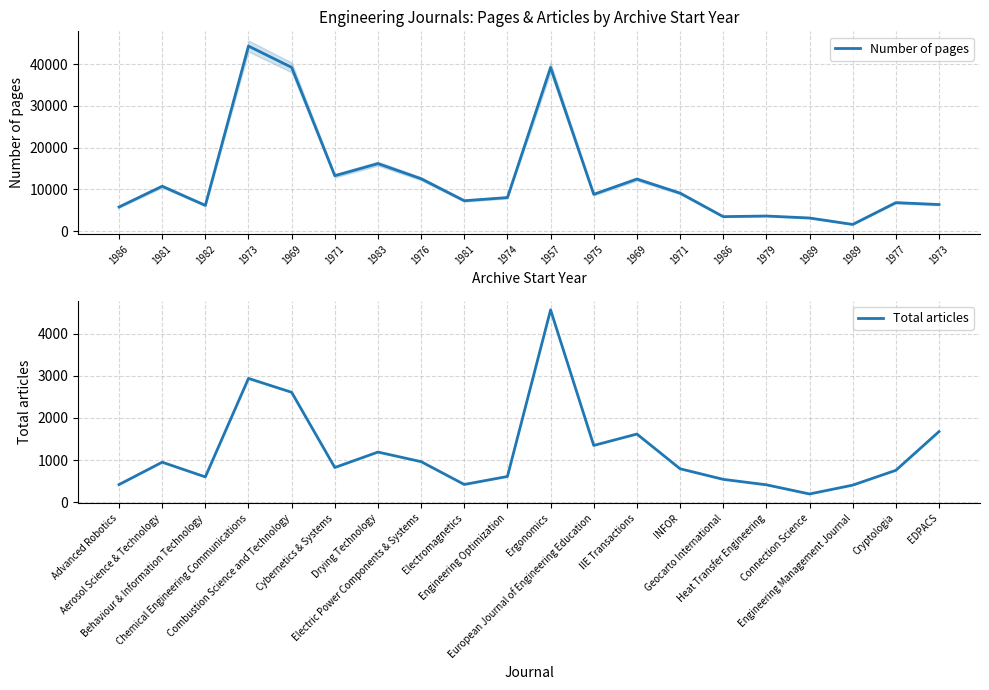

The Total articles series shows 2608 at Combustion Science and Technology. True or false?

True